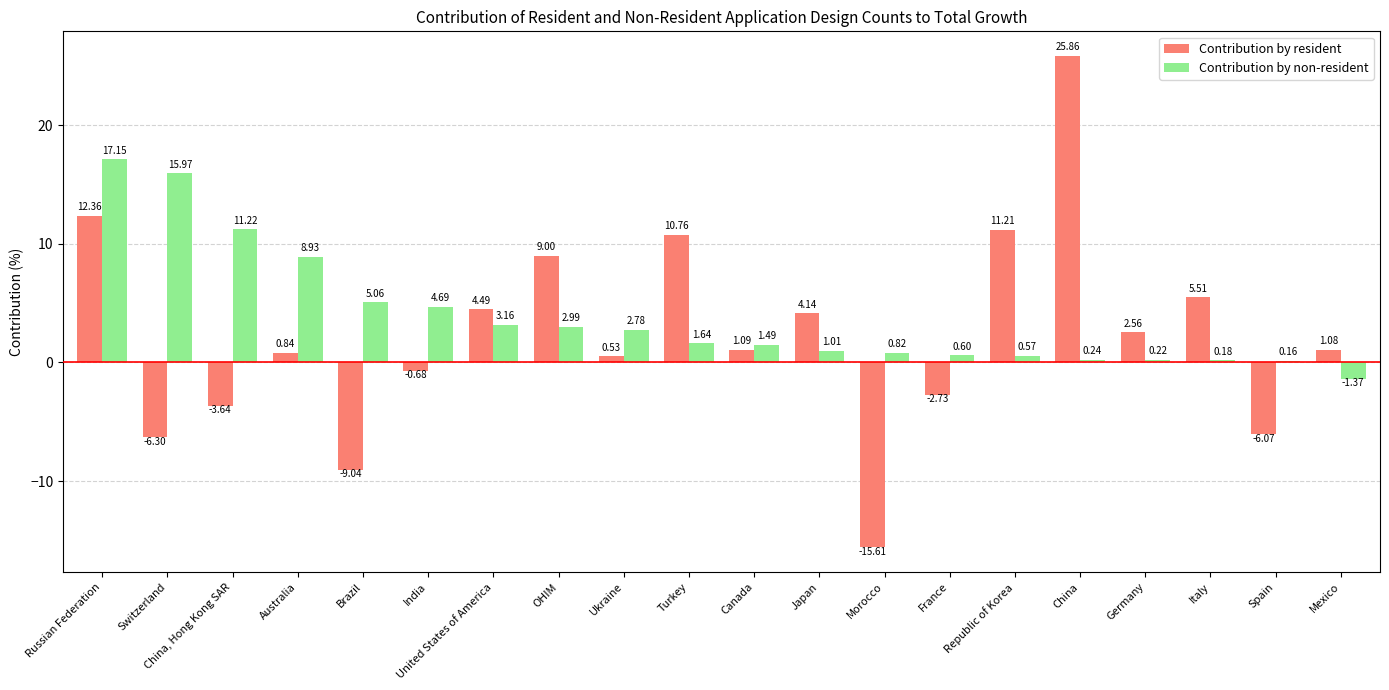

What is the difference between the maximum and minimum values in the Contribution by non-resident series?

18.5